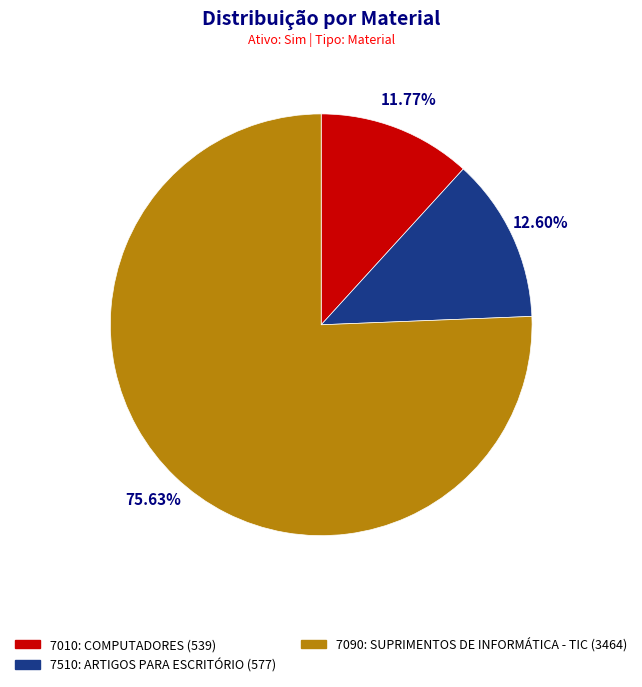

What percentage is the 7010: COMPUTADORES slice, to the nearest percent?

12%